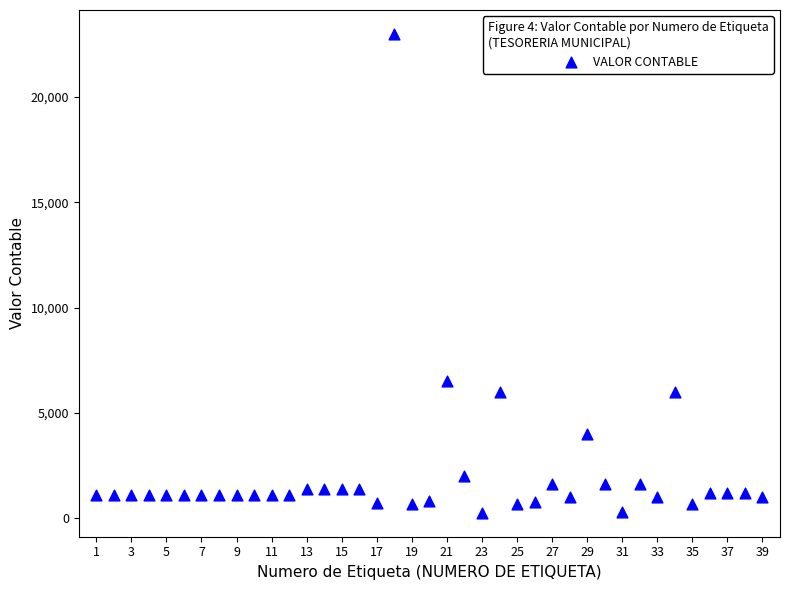

What is the range of Y values (max minus min)?

22750